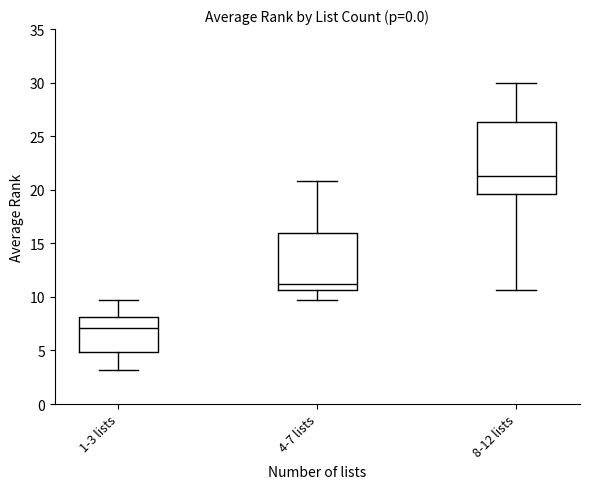

Reading left to right, read every box against the y-axis: the position of its median line, the range the box covers, and the ends of its whiskers. The values are not printed on the chart, so give them approximately, as read against the axis.

1-3 lists: median 7.0, box 5.0 to 8.0, whiskers 3.0 to 9.5
4-7 lists: median 11.0, box 10.5 to 16.0, whiskers 9.5 to 21.0
8-12 lists: median 21.5, box 19.5 to 26.5, whiskers 10.5 to 30.0